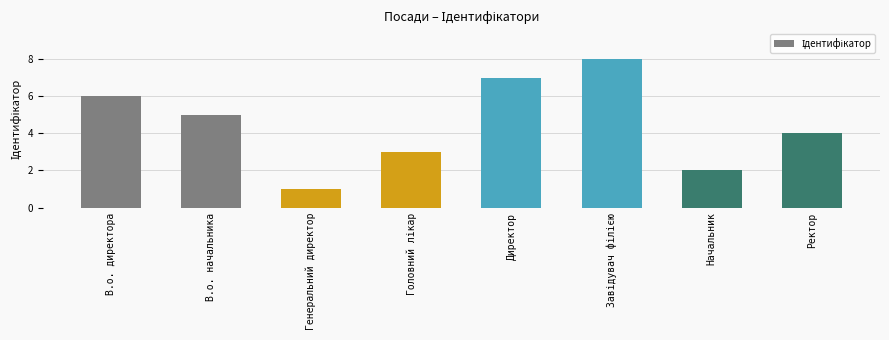

What is the sum of all values?

36